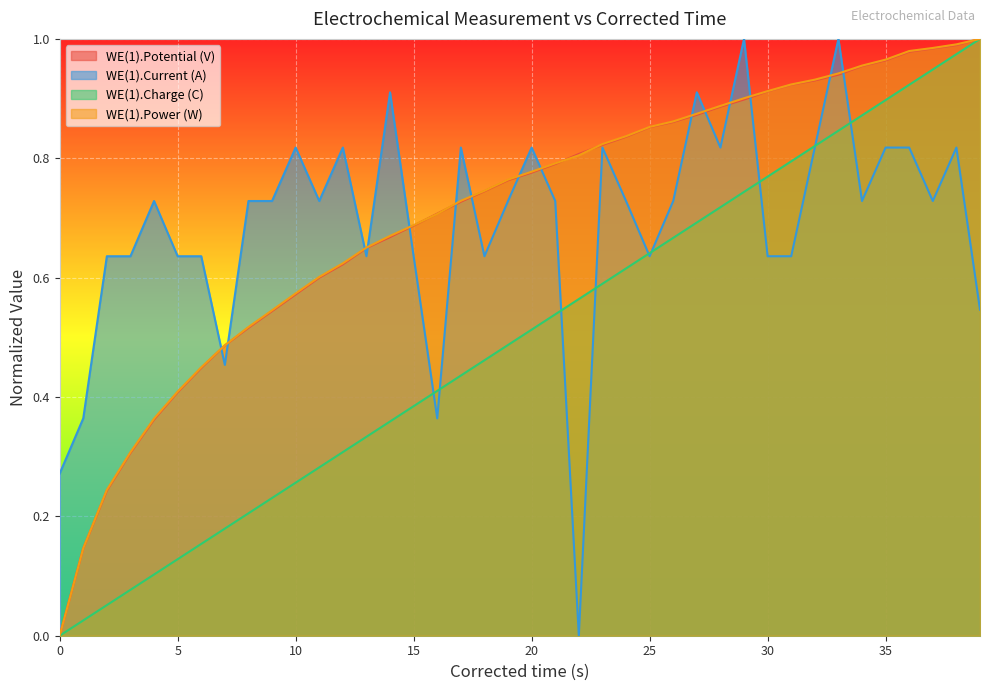

The WE(1).Current (A) series shows 0.8 at 35. True or false?

True